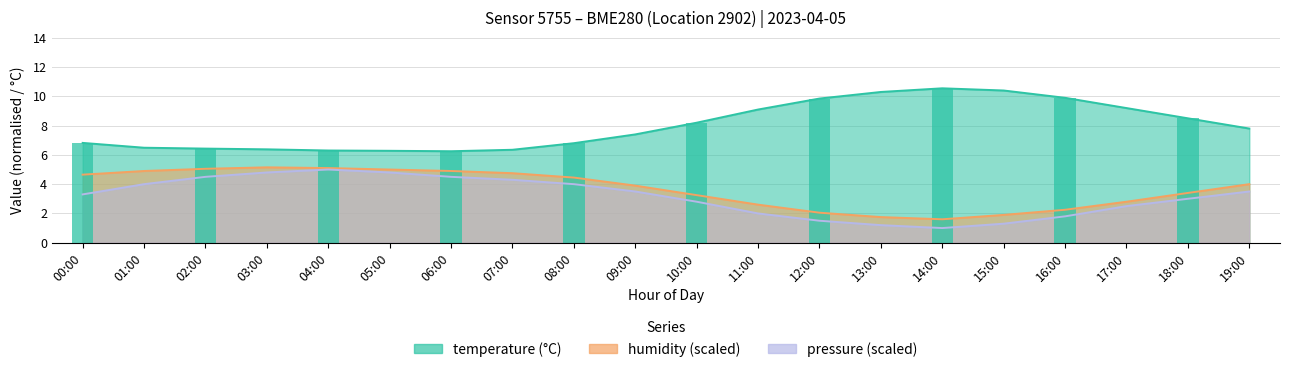

What is the label of the 3rd bar from the left?

02:00